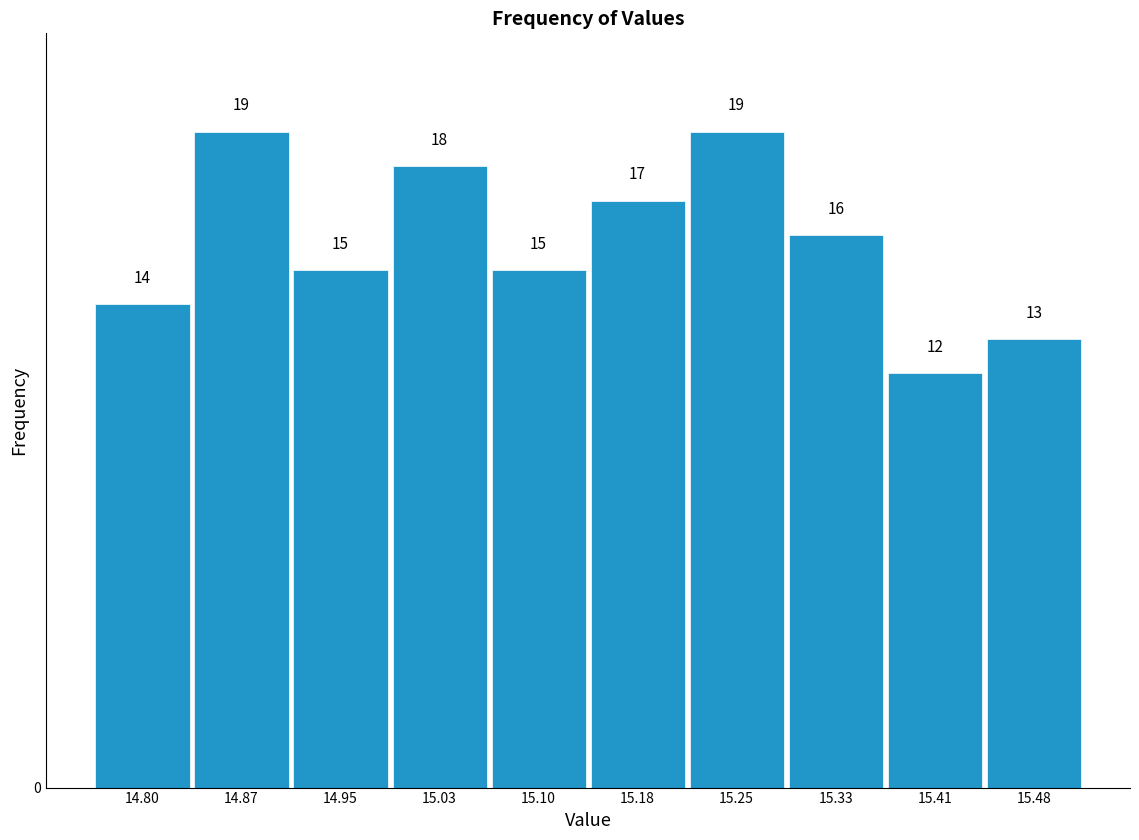

Reading left to right, list every bar in this chart as the range it spans on the x-axis followed by its height. The bar edges are not printed on the chart, so give them approximately, as read against the axis.

14.760 to 14.836: 14
14.836 to 14.912: 19
14.912 to 14.988: 15
14.988 to 15.064: 18
15.064 to 15.140: 15
15.140 to 15.216: 17
15.216 to 15.292: 19
15.292 to 15.368: 16
15.368 to 15.444: 12
15.444 to 15.520: 13